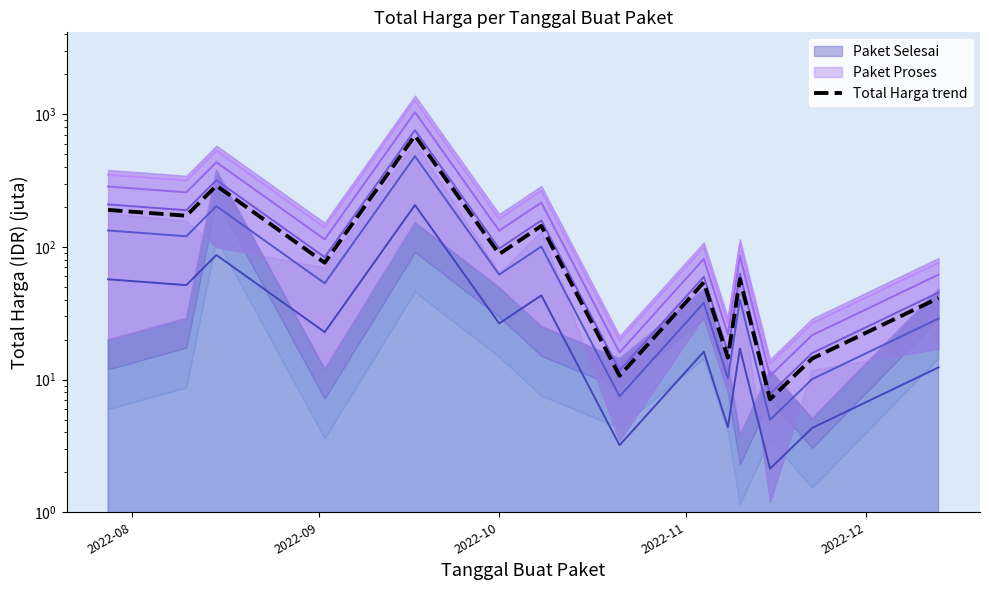

True or false: the data has more than 1 interior local peaks.

True